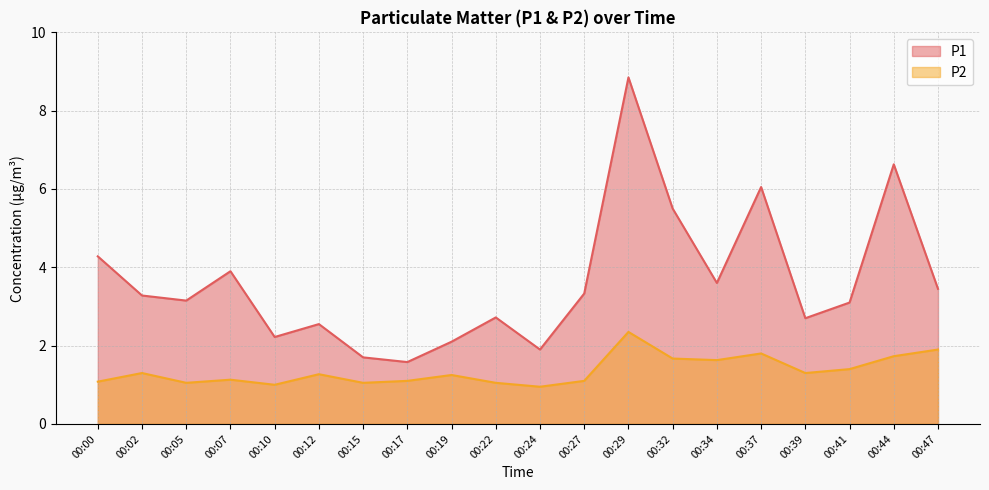

What is the value of the P1 point at the 17th from the left?

2.7